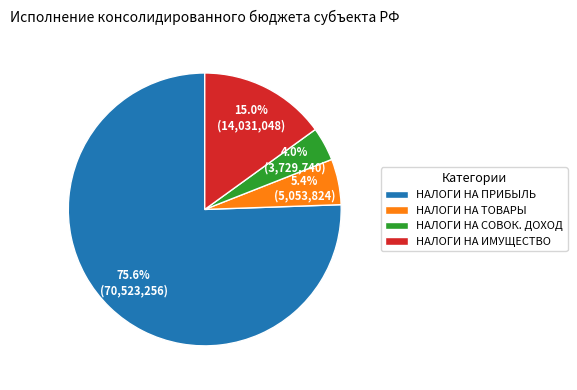

Is it true that НАЛОГИ НА ИМУЩЕСТВО is 15% of the pie?

True